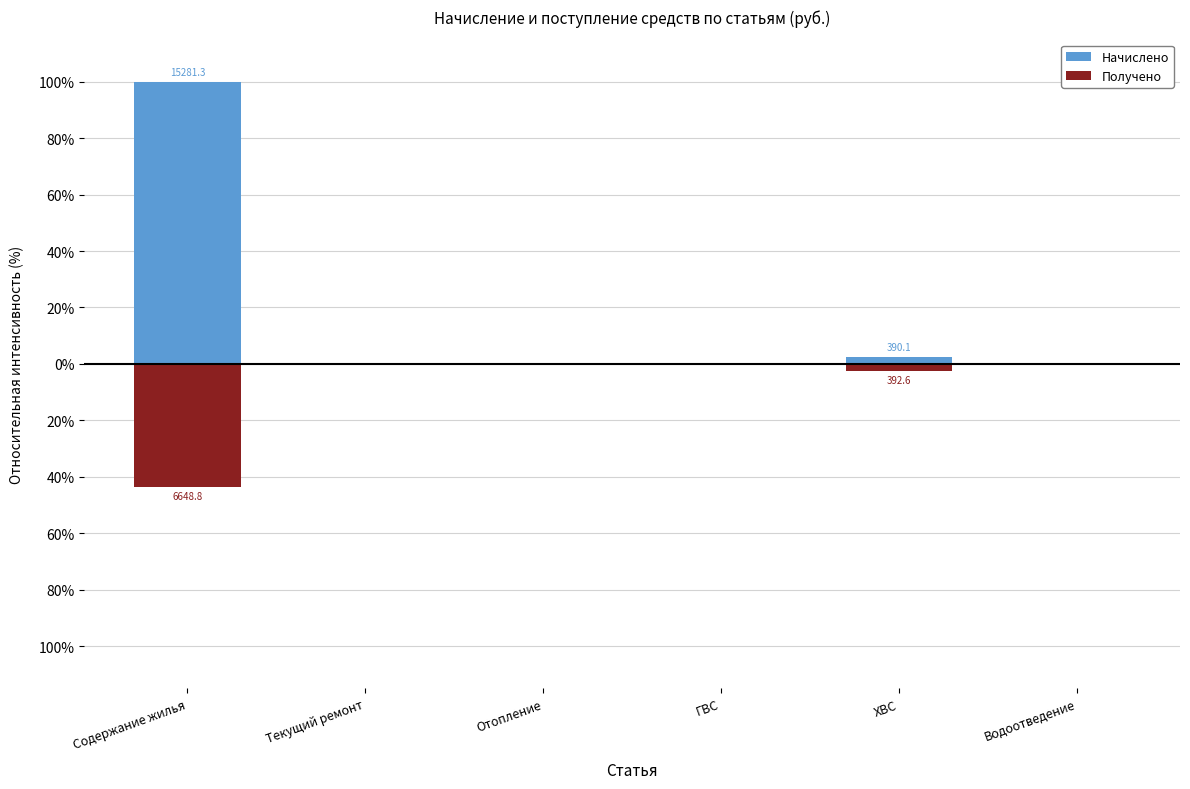

Rank the categories by Получено value from highest to lowest.

Текущий ремонт, Отопление, ГВС, Водоотведение, ХВС, Содержание жилья